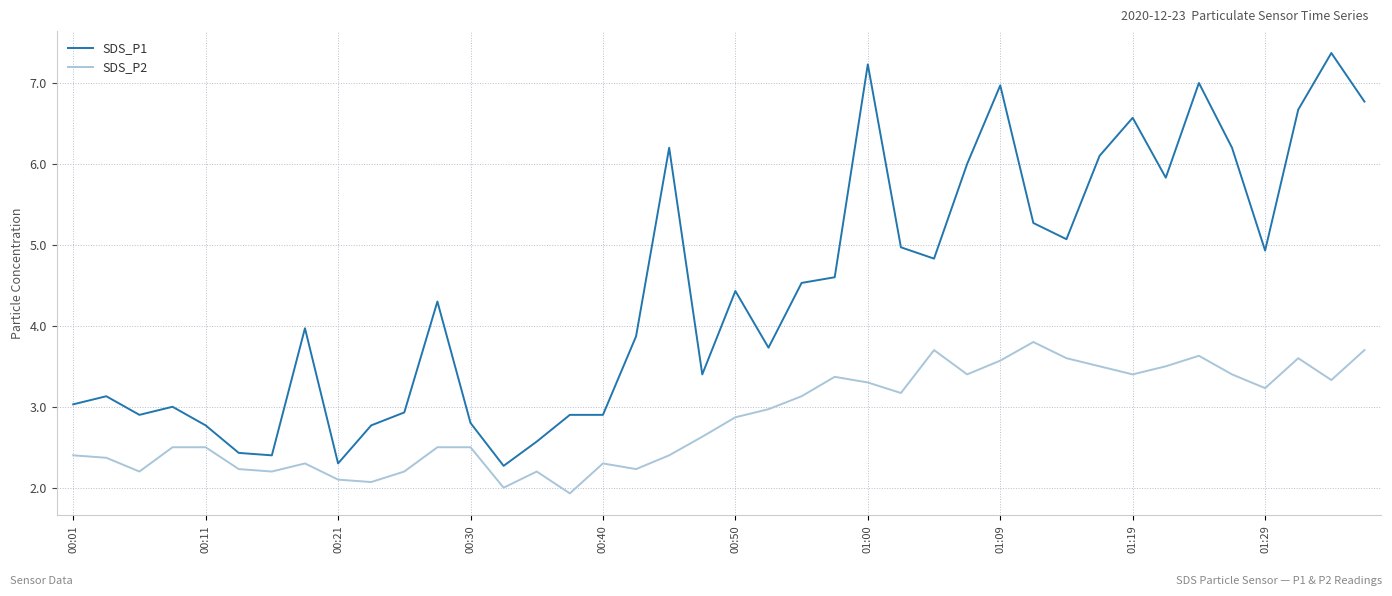

Which series has the largest total across all categories?

SDS_P1